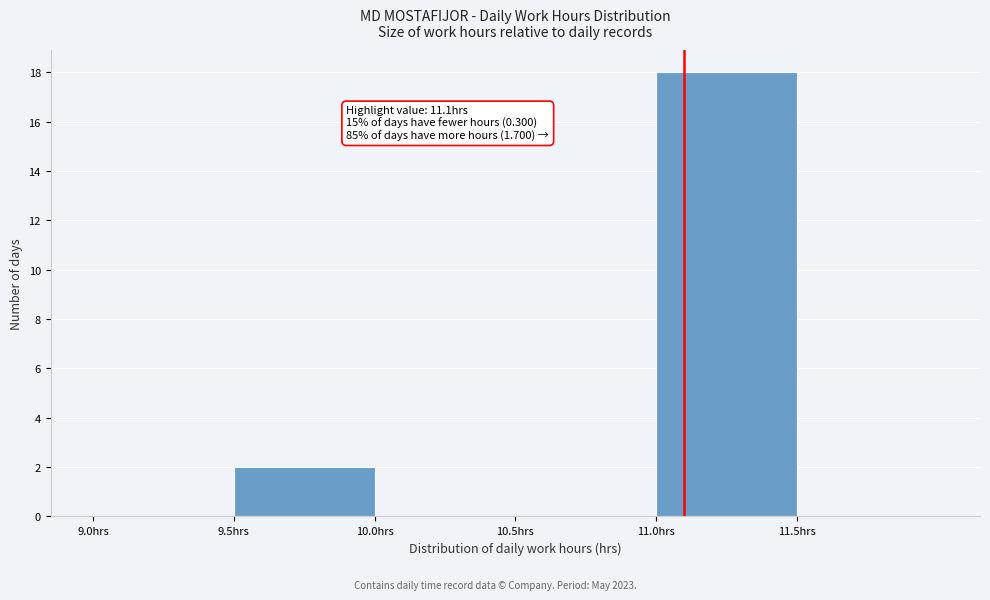

Which range on the x-axis has the tallest bar?

11.0 to 11.5